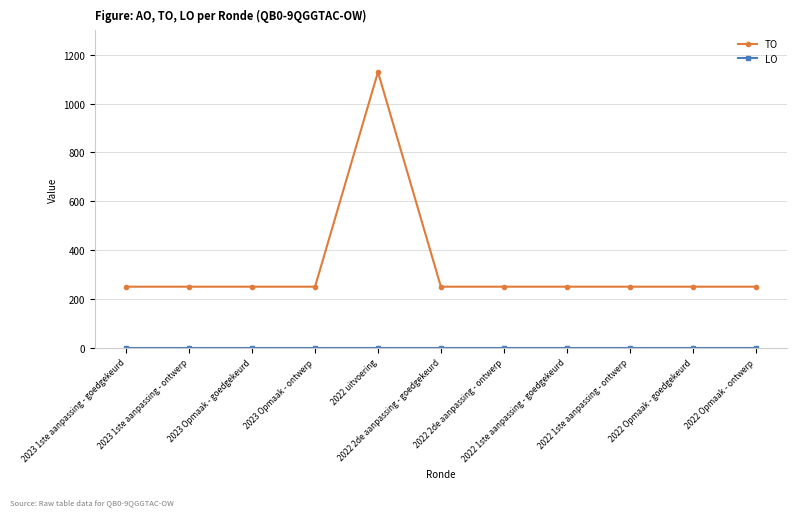

What is the sum of the TO values at 2023 1ste aanpassing - ontwerp and 2022 uitvoering?

1379